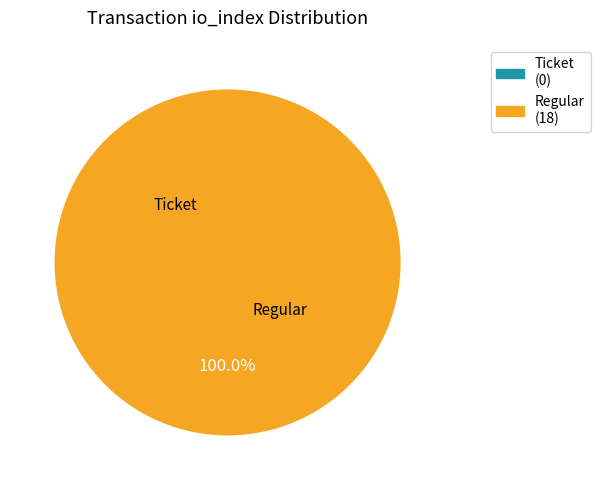

Which category has the biggest portion of the pie?

Regular (io_index=18)